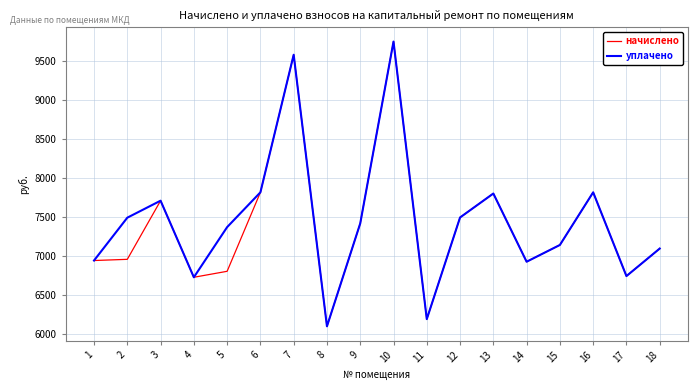

What is the total value across all series at 2?

14450.7